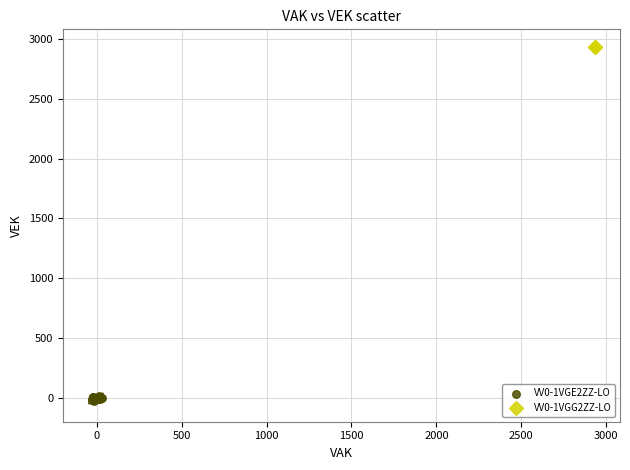

Which series reaches the minimum Y coordinate?

VV0-1VGE2ZZ-LO